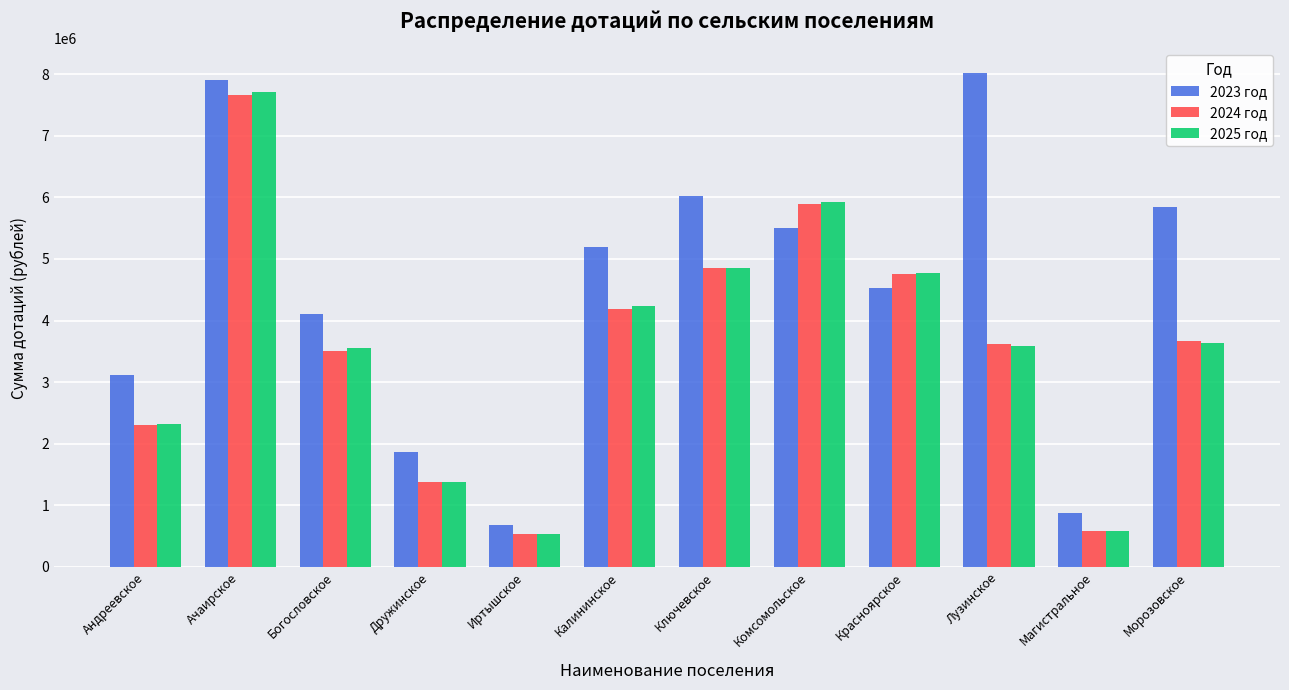

What is the lowest value of the 2023 год series?

672443.4